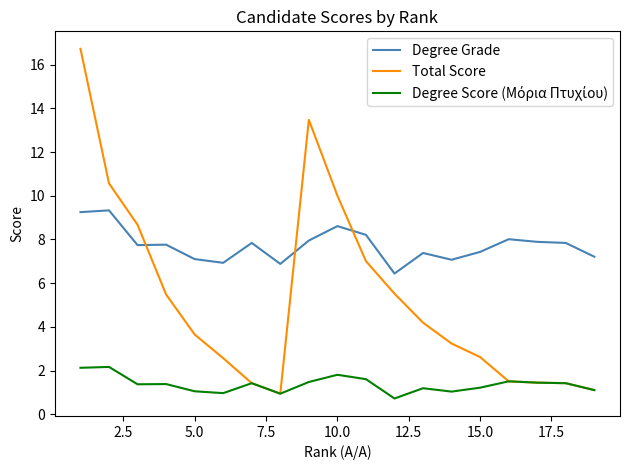

At how many categories does at least one series exceed 12?

2